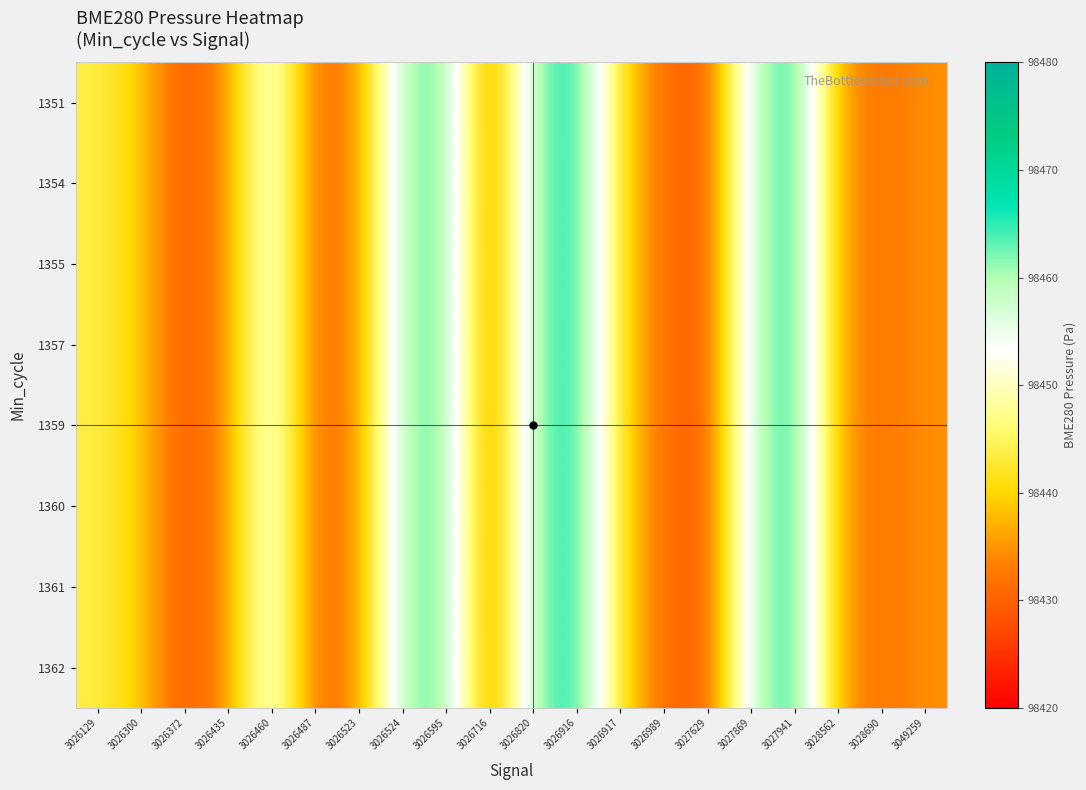

How many series are shown in this chart?

8